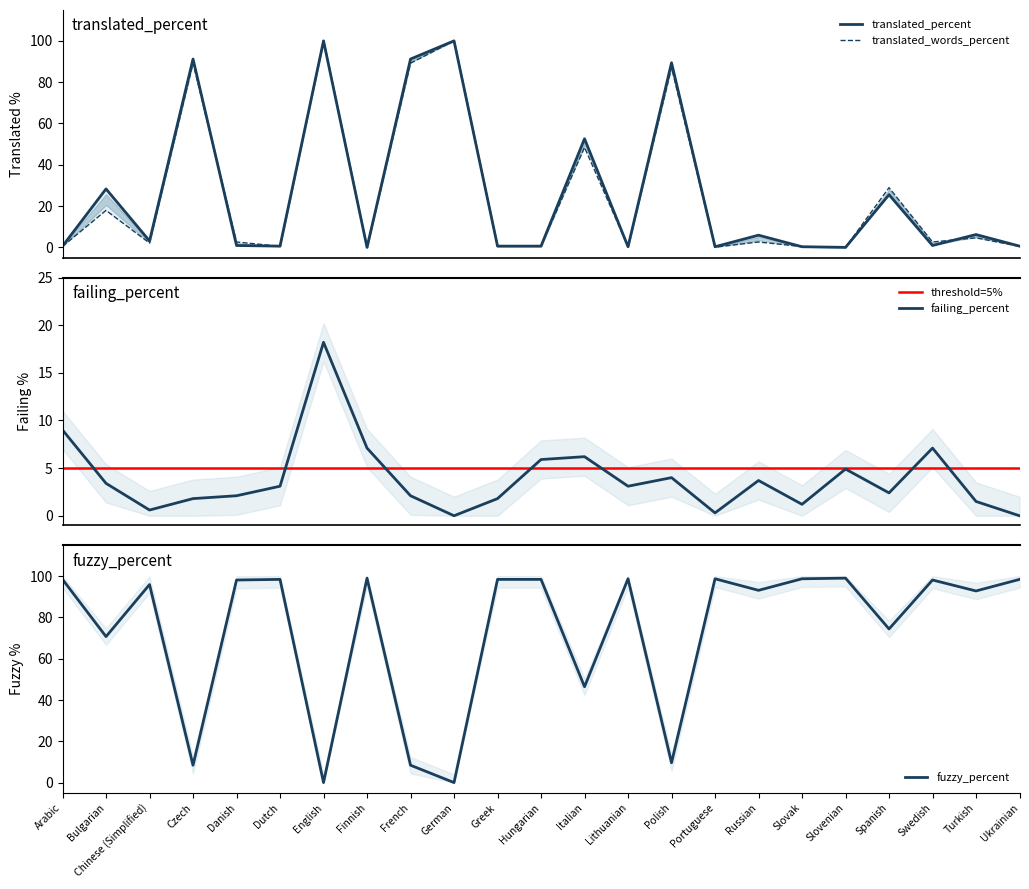

What position from the left is Chinese (Simplified)?

3